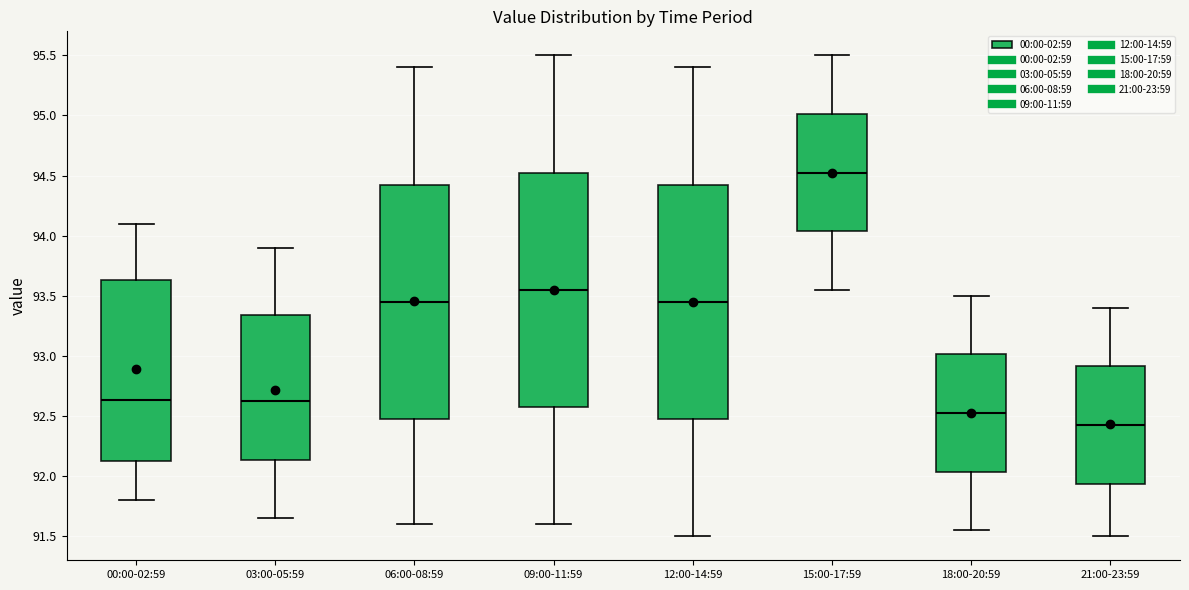

Where does the upper whisker of the box for 00:00-02:59 end on the y-axis? The values are not printed on the chart, so give them approximately, as read against the axis.

94.10